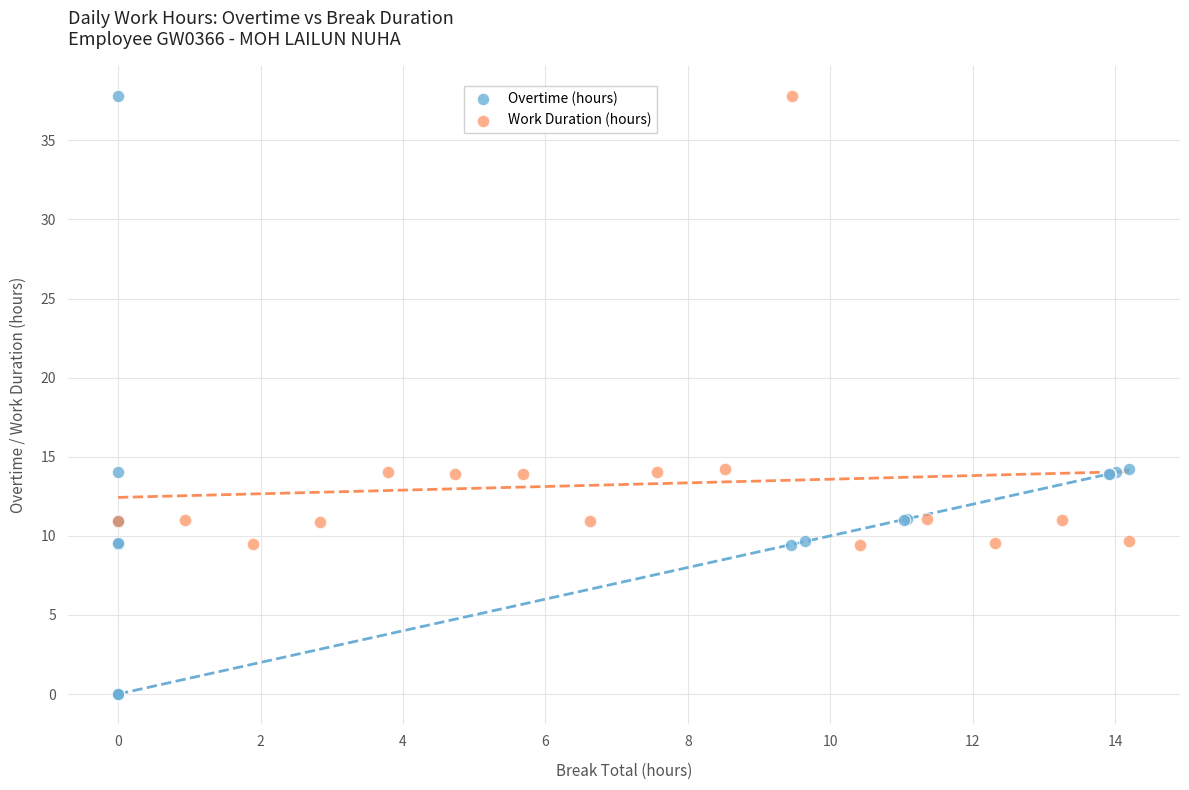

Which series reaches the minimum Y coordinate?

Overtime (hours)